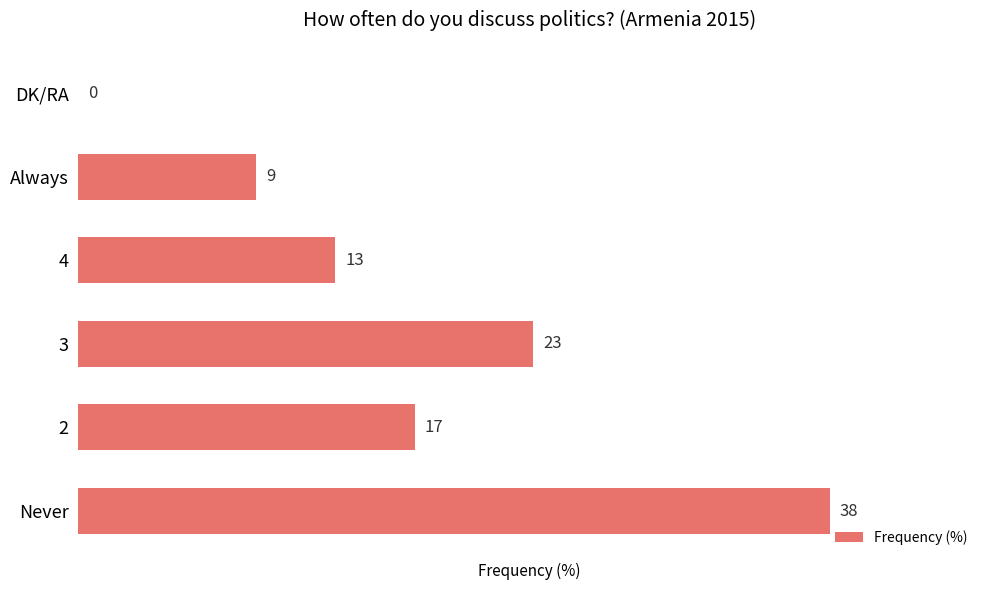

Approximately how many times larger is the value at 2 compared to 3?

0.7